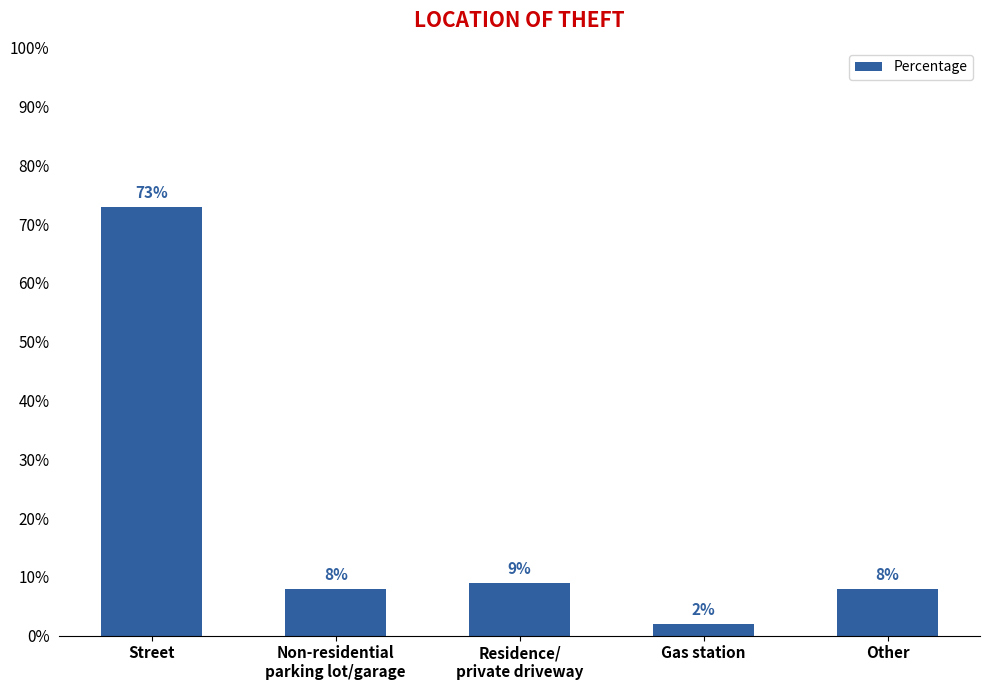

What is the label of the 2nd bar from the left?

Non-residential
parking lot/garage